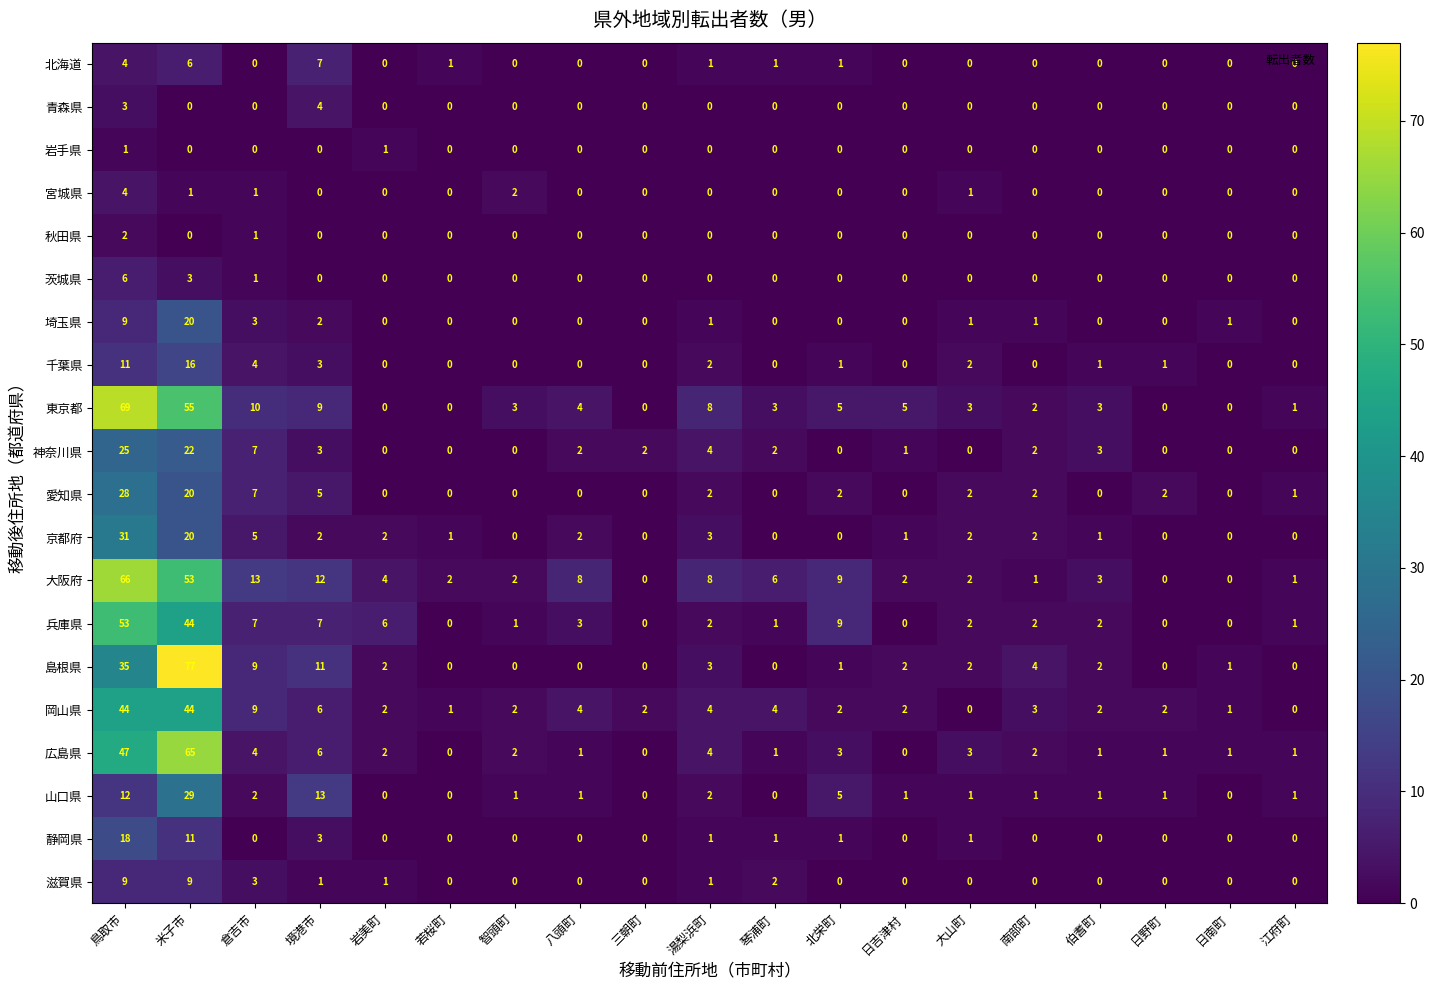

What is the sum of the 岡山県 values at 三朝町 and 智頭町?

4